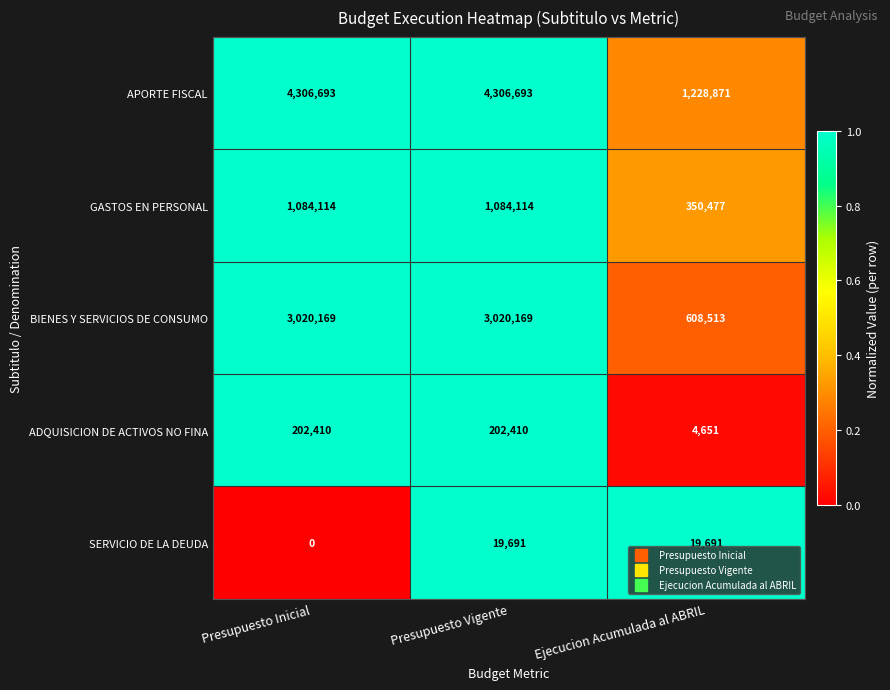

The SERVICIO DE LA DEUDA series shows 19691 at Presupuesto Vigente. True or false?

True